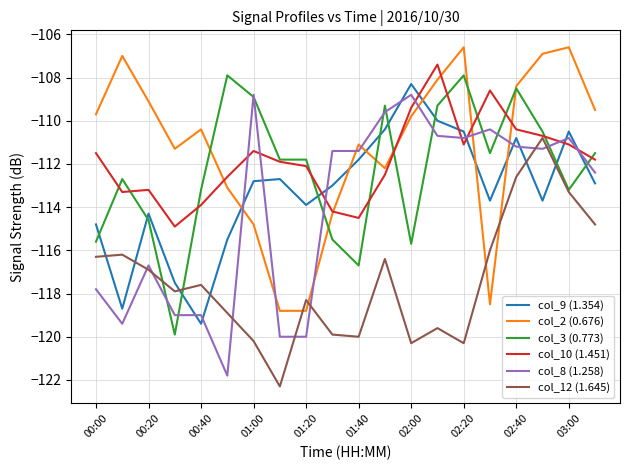

True or false: col_12 (1.645) and col_2 (0.676) cross at least once.

True